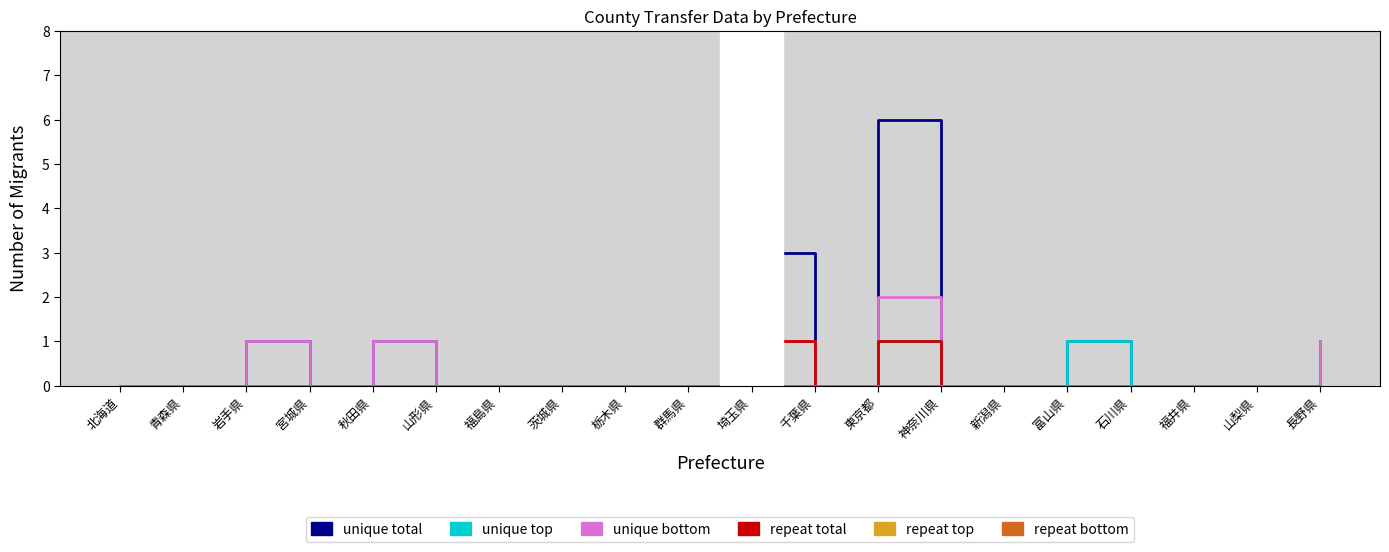

What is the maximum value for unique bottom?

2